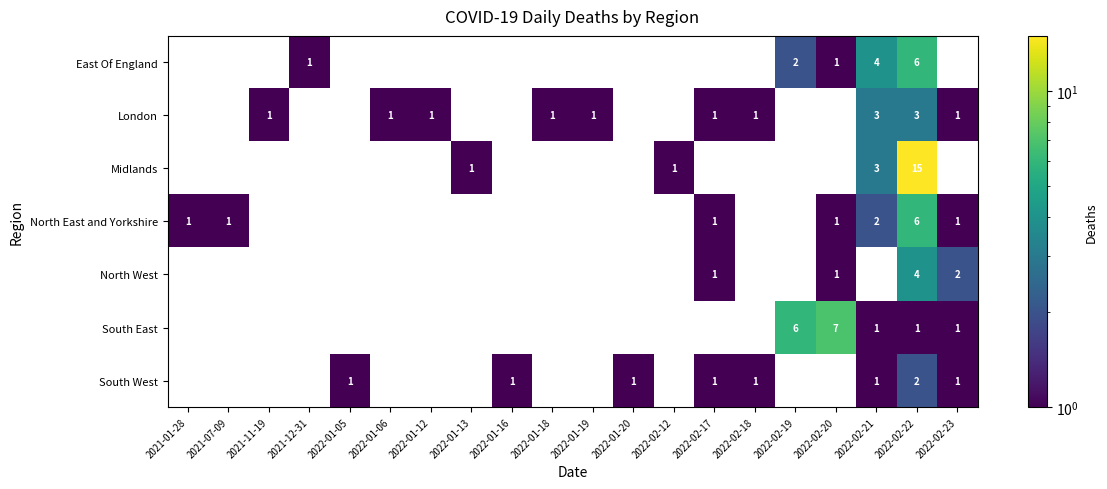

True or false: North West has a value of 2.0 at 2022-02-23.

True